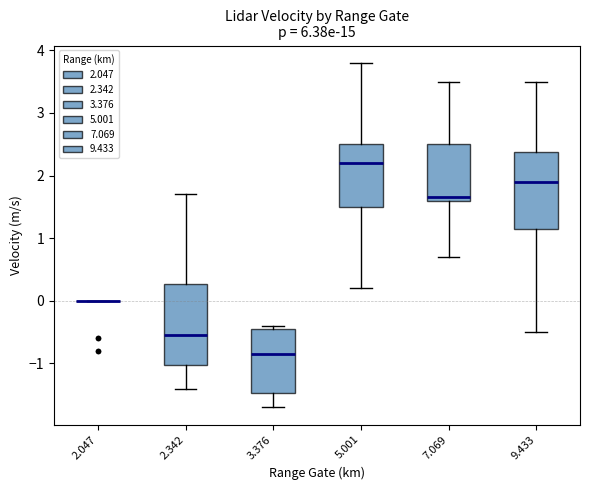

Where does the lower whisker of the box at x = 5.001 end on the y-axis? The values are not printed on the chart, so give them approximately, as read against the axis.

0.2